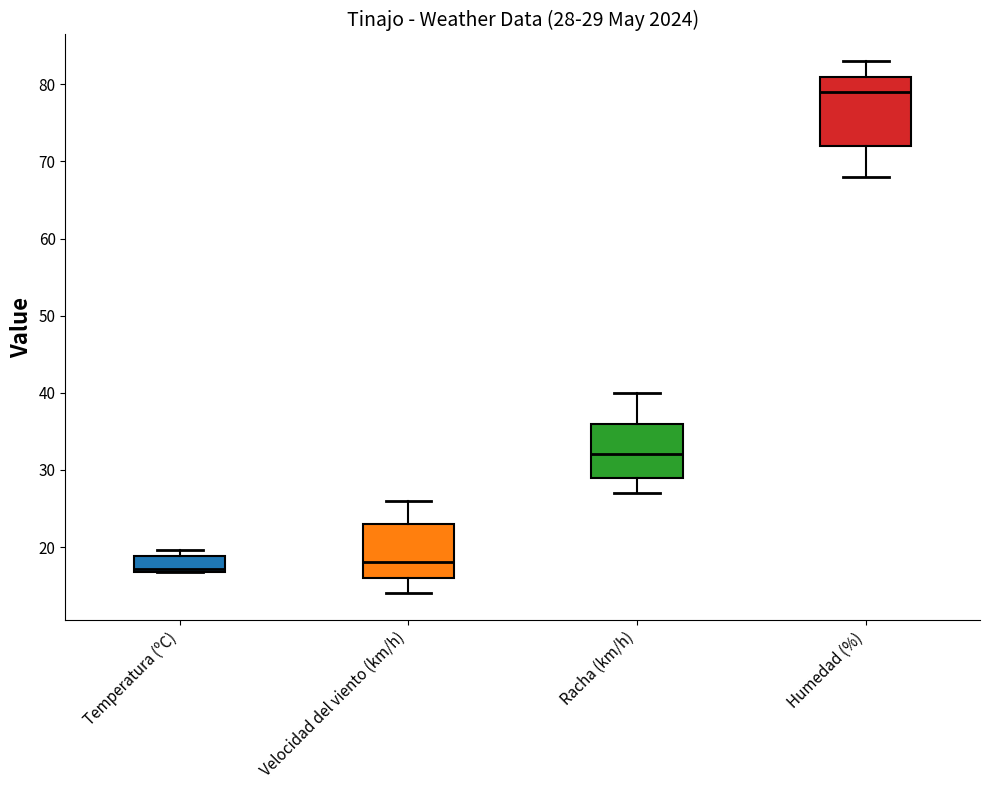

Comparing the boxes themselves (not the whiskers), which one is the tallest?

Humedad (%)